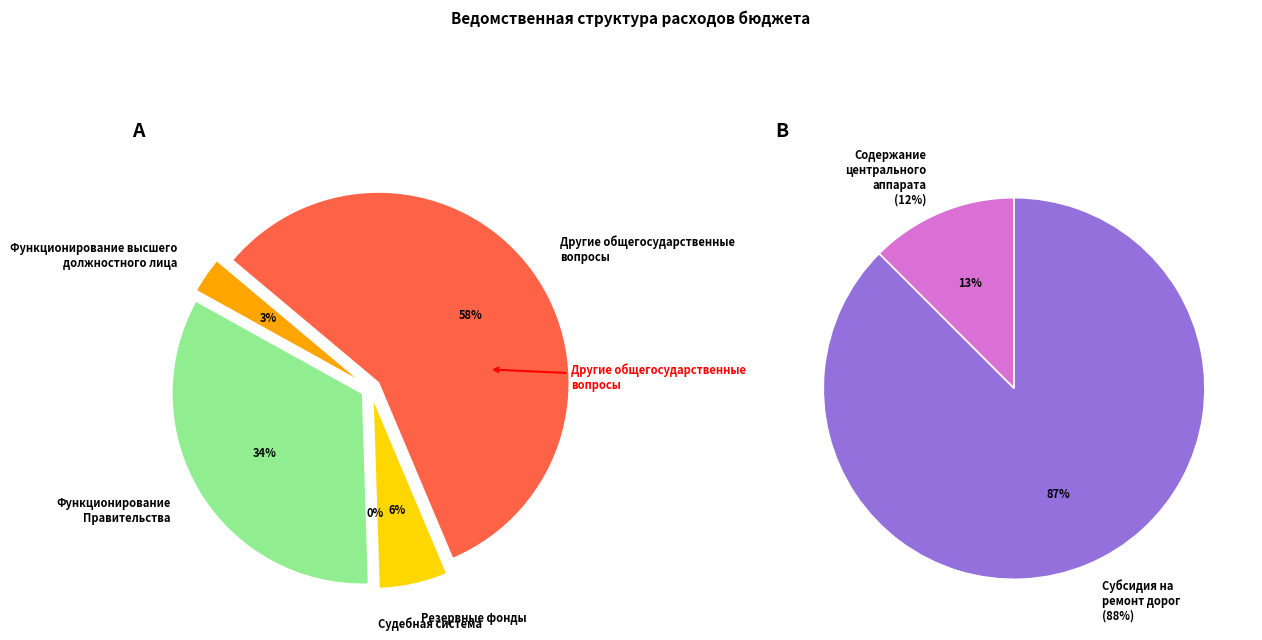

Is it true that Другие общегосударственные
вопросы is 46% of the pie?

False